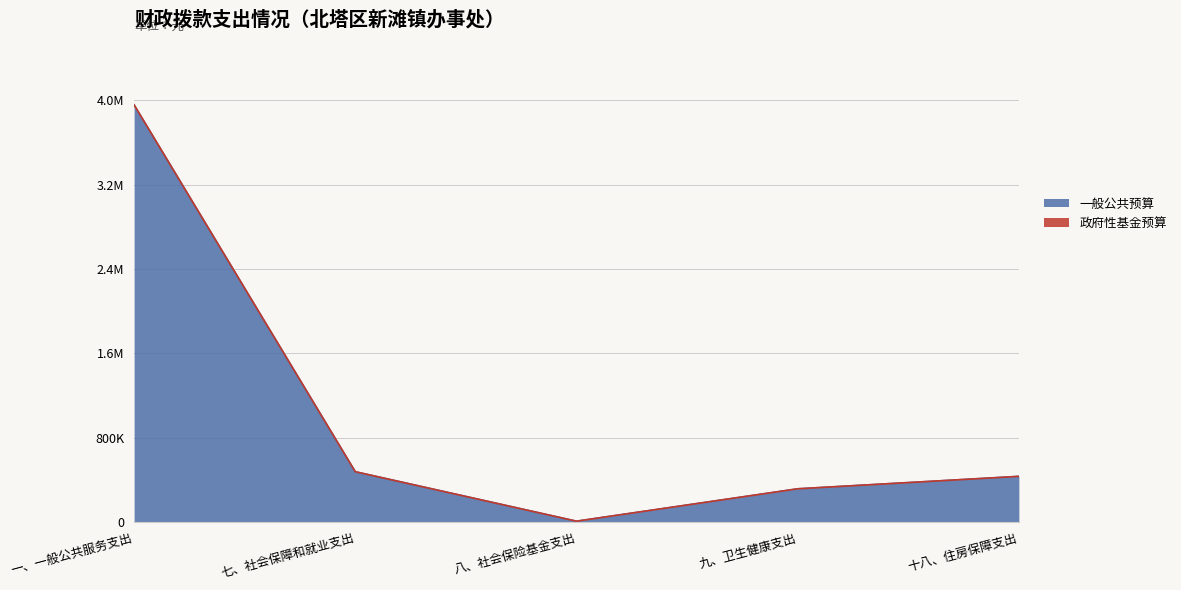

True or false: 合计 and 一般公共预算 intersect in this chart.

False